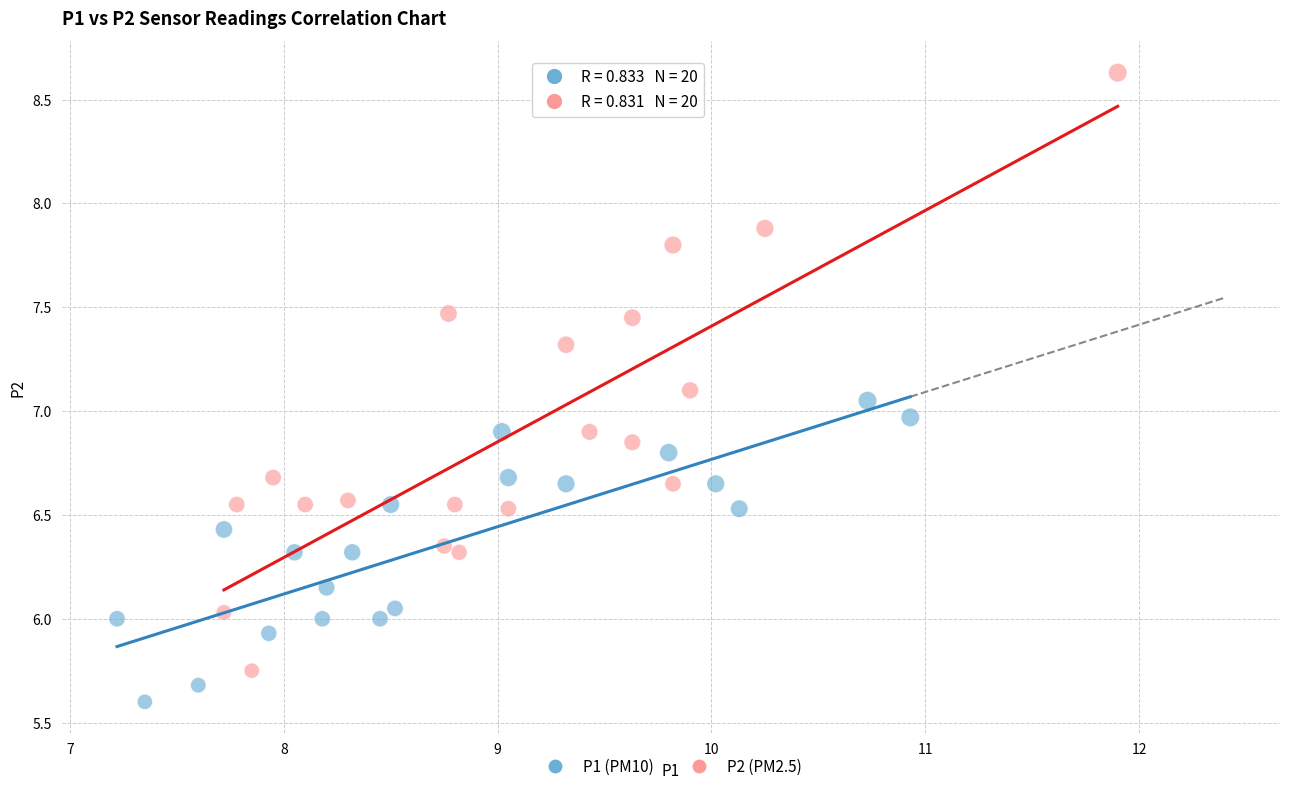

What are all the series names shown in the legend?

P1 (PM10), P2 (PM2.5)